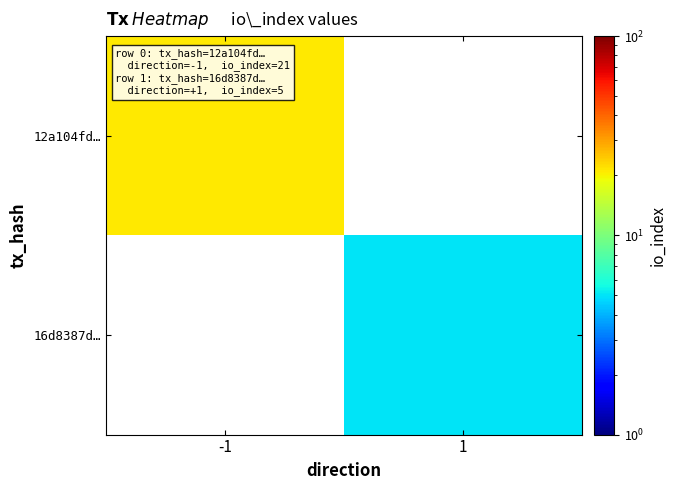

Rank the categories by 12a104fd… value from highest to lowest.

-1, 1